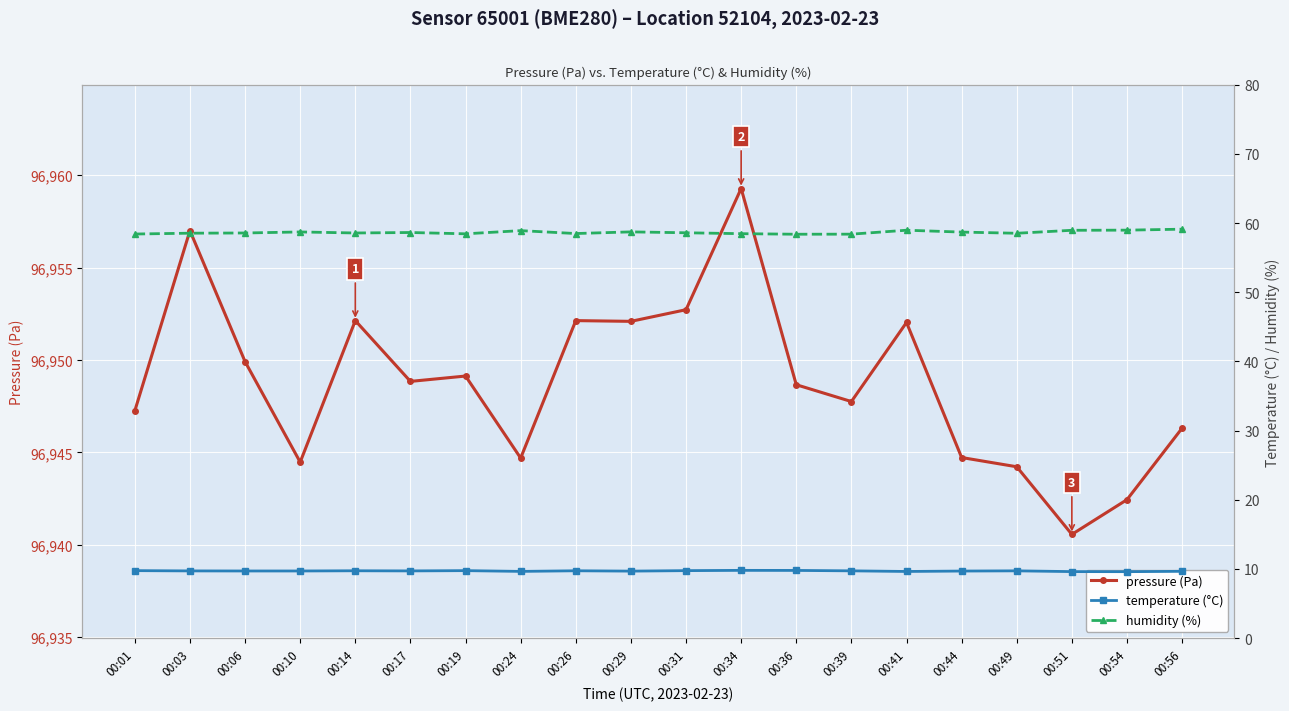

The value of humidity (%) at 00:44 is 58.7. True or false?

True